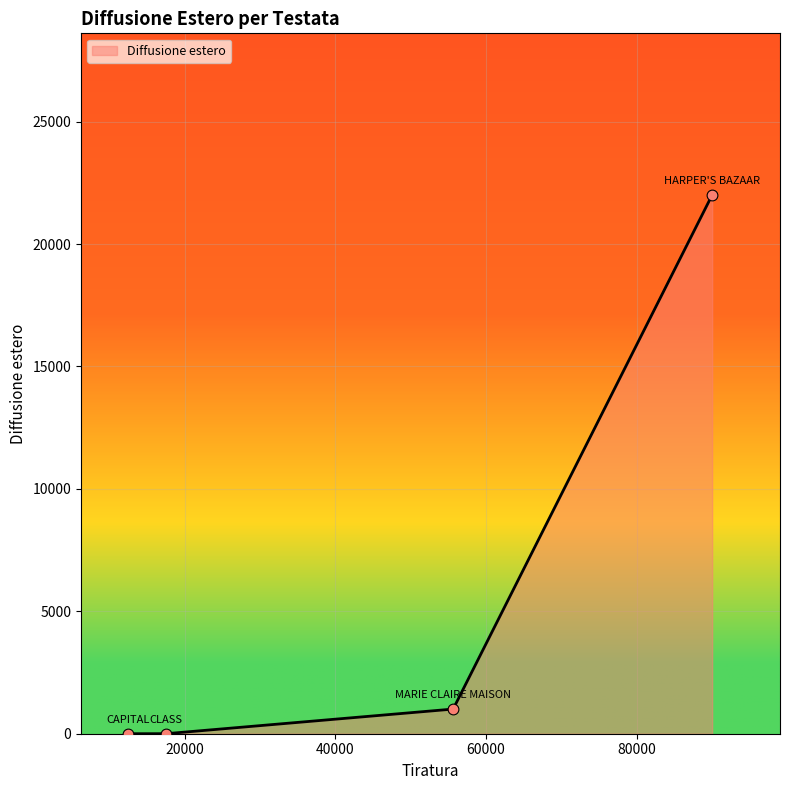

True or false: there are more than 0 points higher than both neighbors.

False